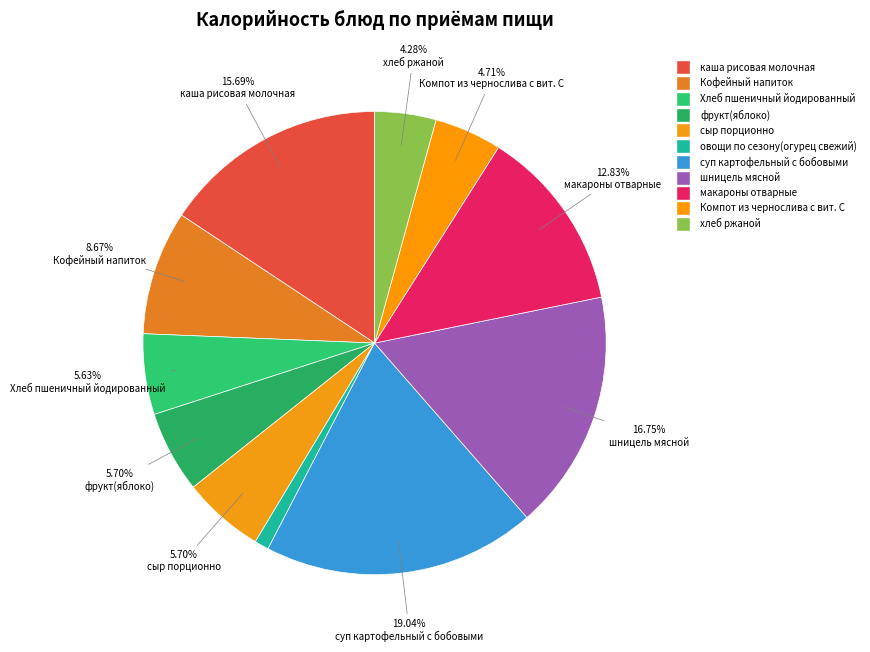

How many segments does this pie chart have?

11